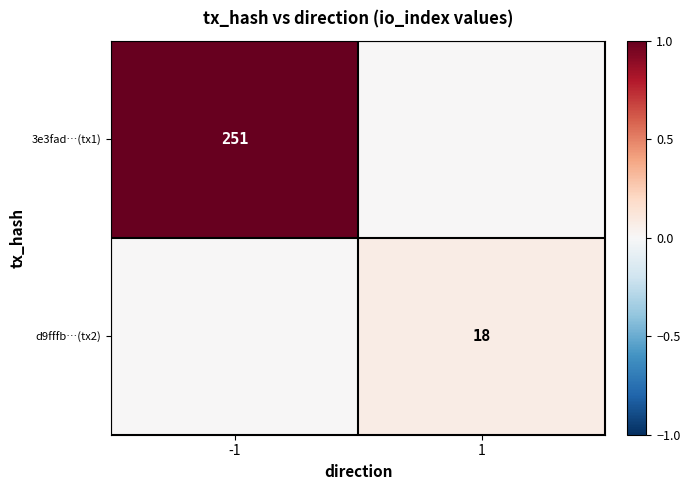

Is the value of 3e3fad…(tx1) at -1 greater than the value of d9fffb…(tx2) at 1?

Yes